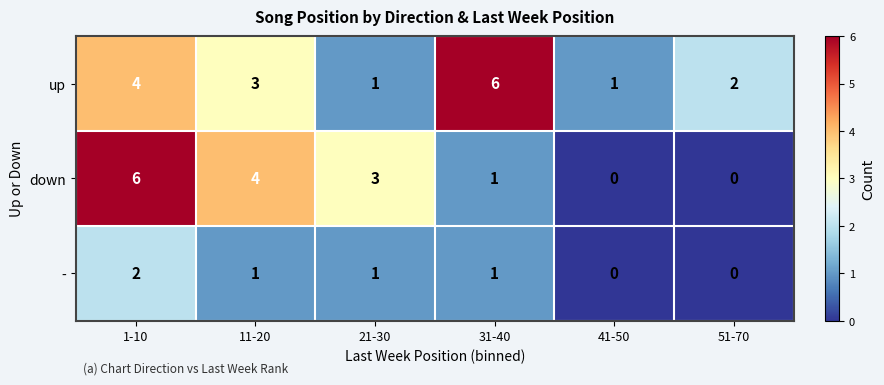

Read the down value at 1-10.

6